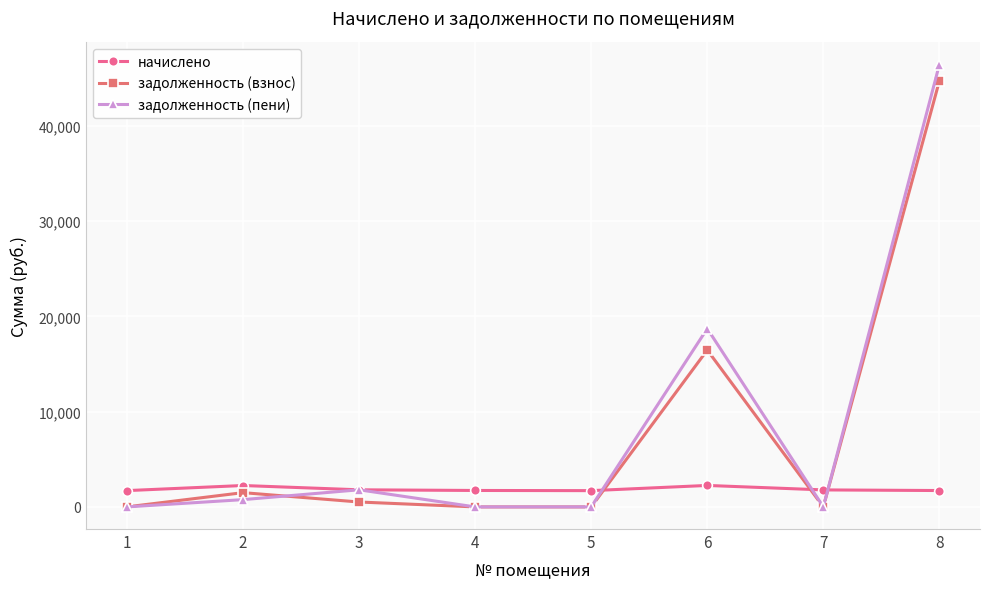

The value of задолженность (пени) at 3 is 1796.3. True or false?

True